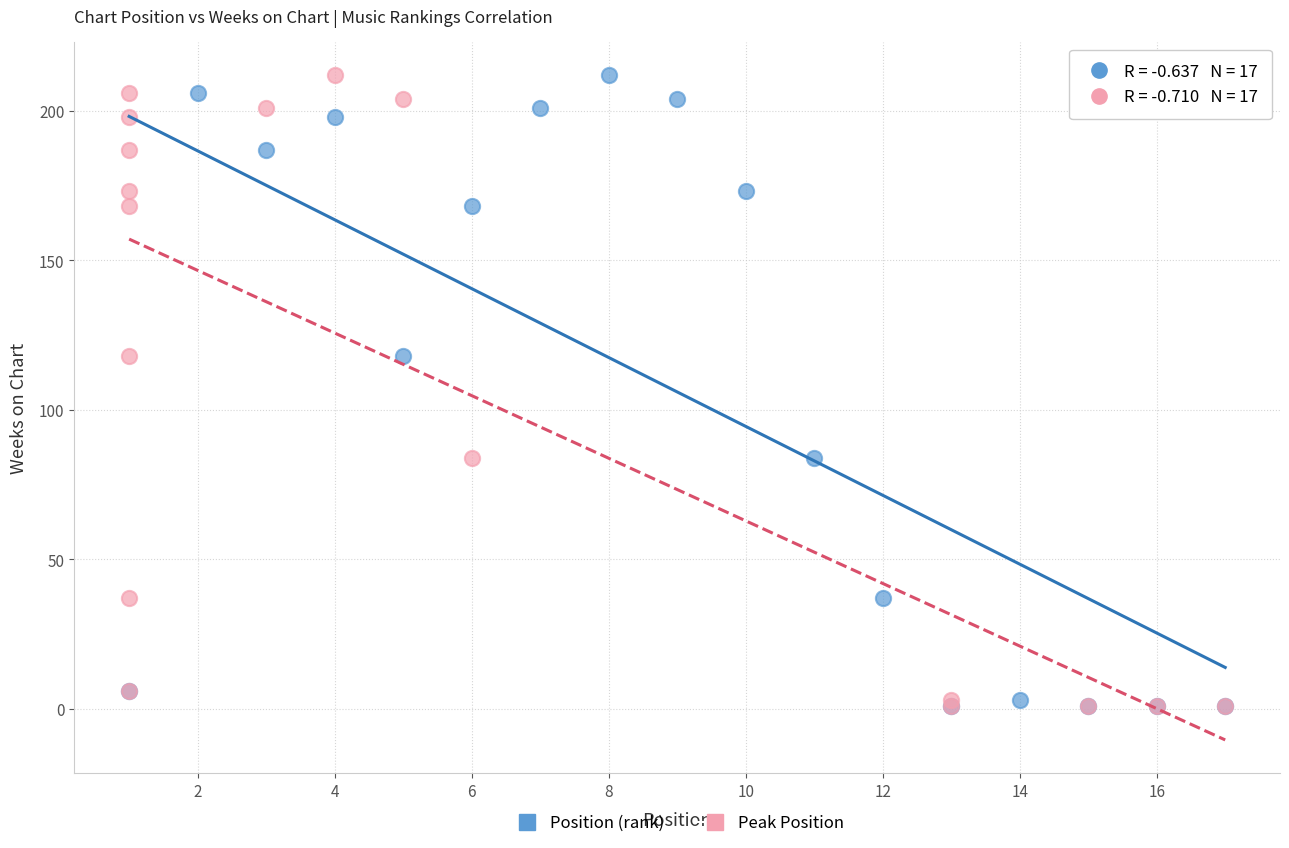

What are all the series names shown in the legend?

Position (rank), Peak Position